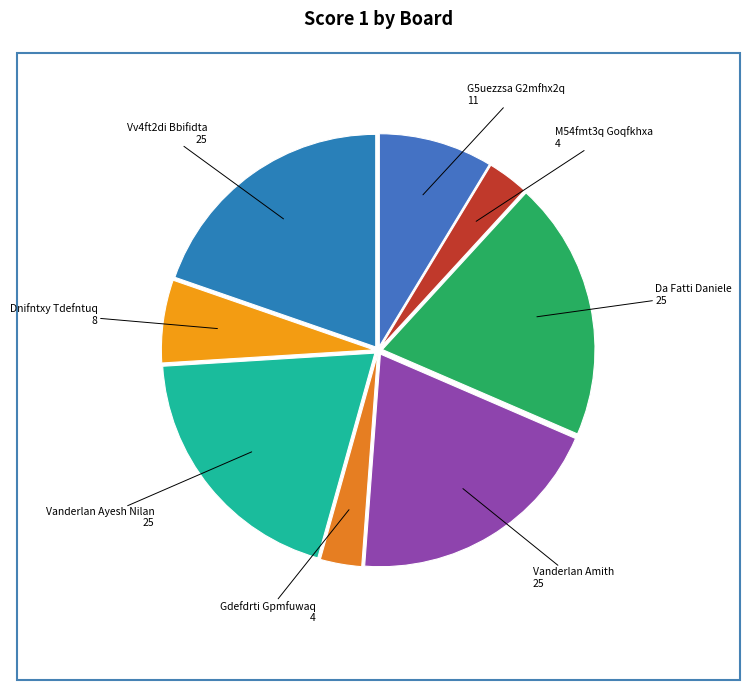

Count the number of slices in the pie.

8